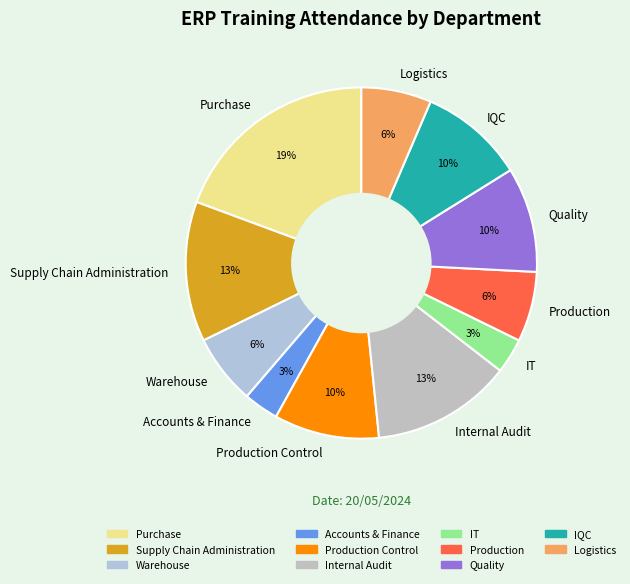

To the nearest percent, what portion does Internal Audit represent?

13%